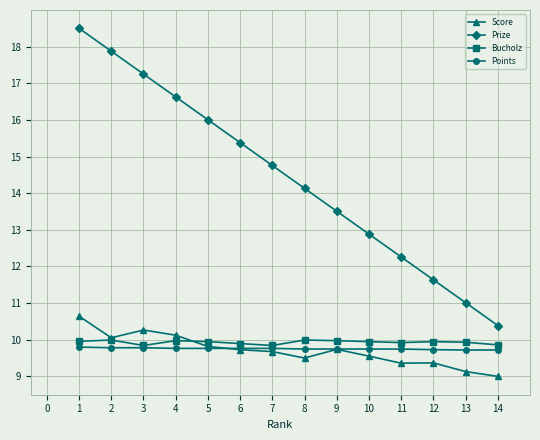

What is the minimum value shown in the chart?

9.0